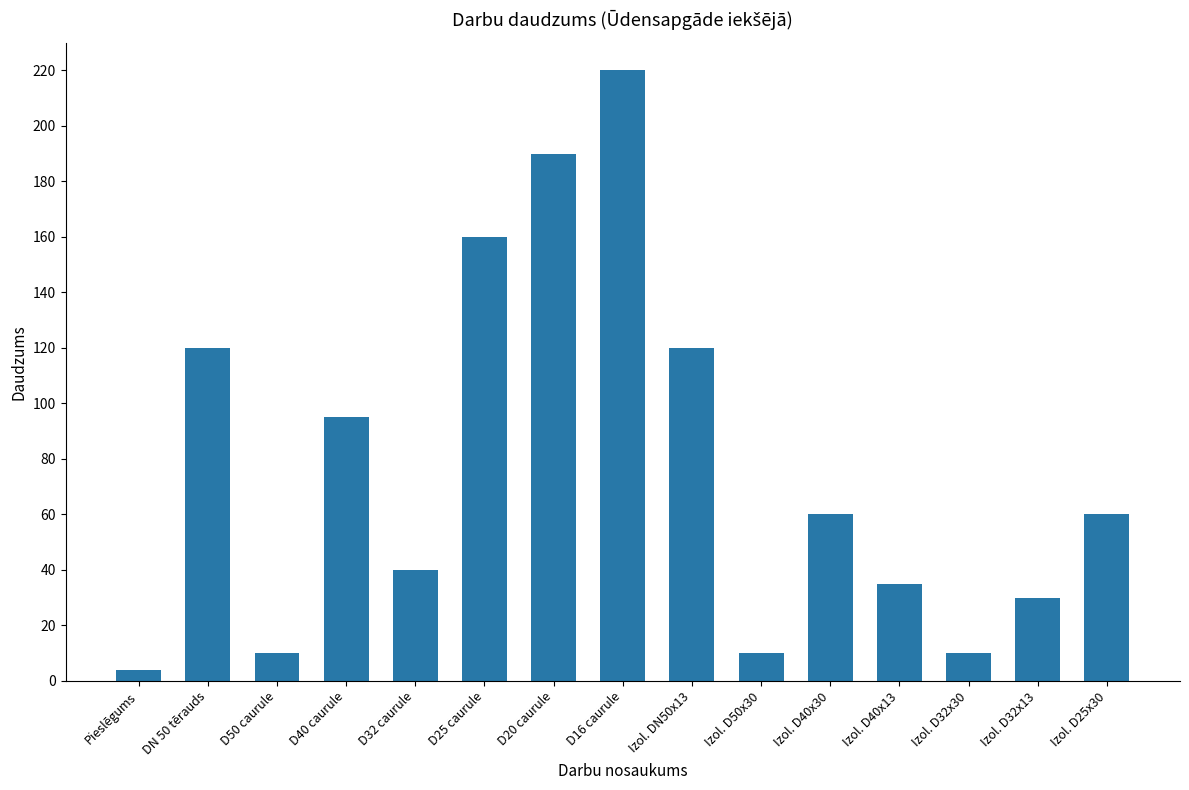

Between D40 caurule and D32 caurule, which is larger?

D40 caurule